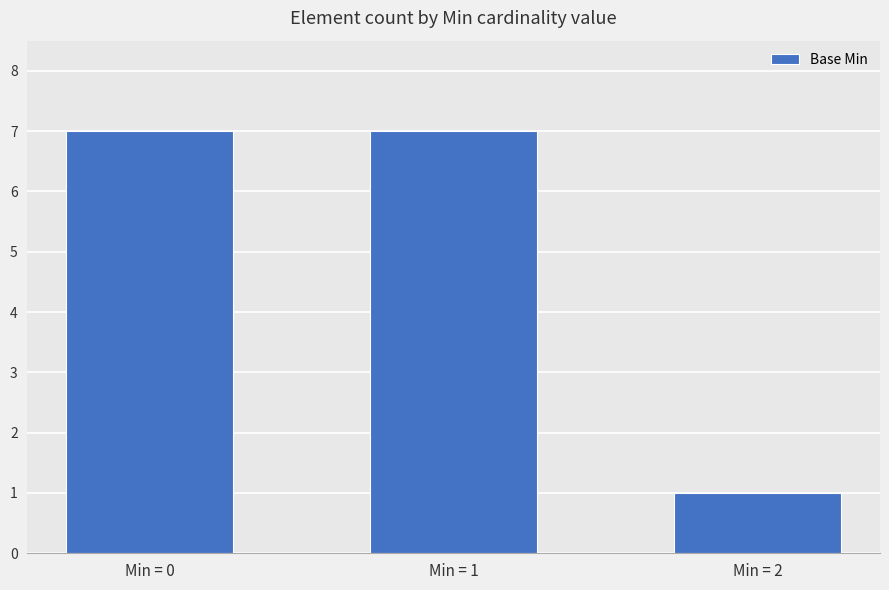

Does the chart contain any negative values?

No